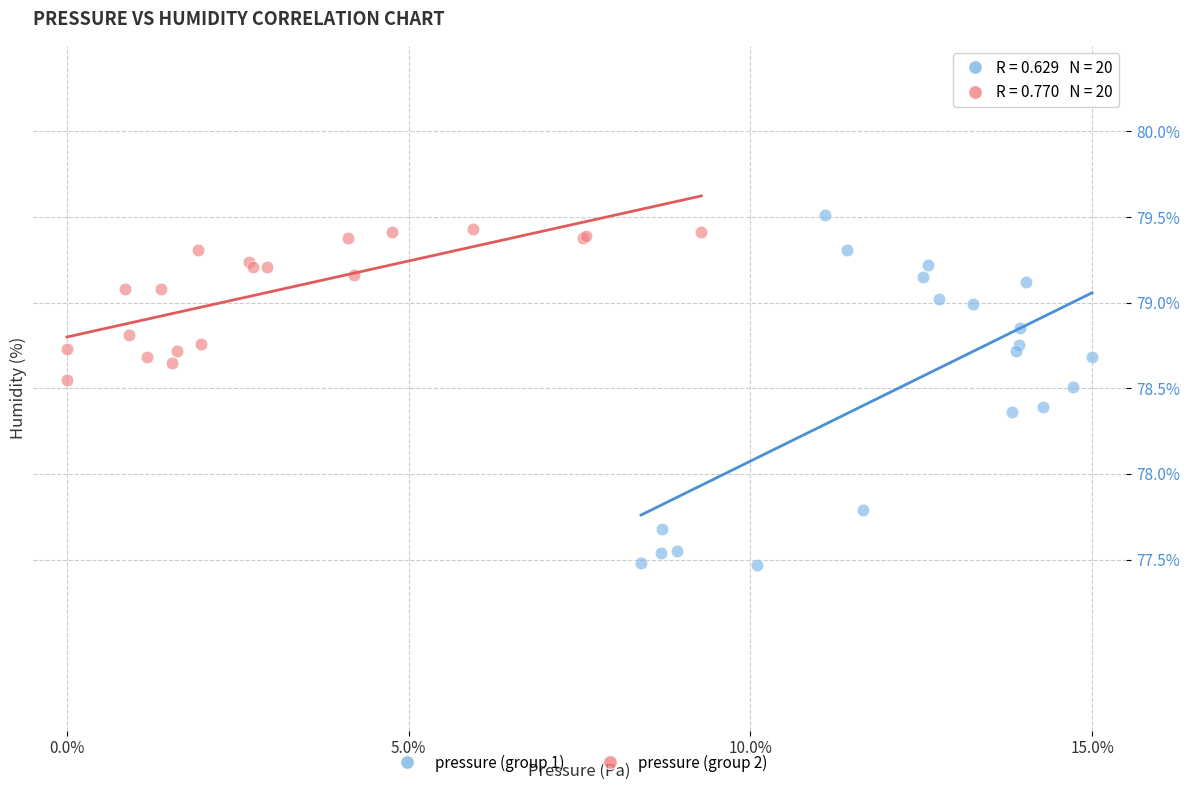

Which series contains the highest Y value?

pressure (group 1)